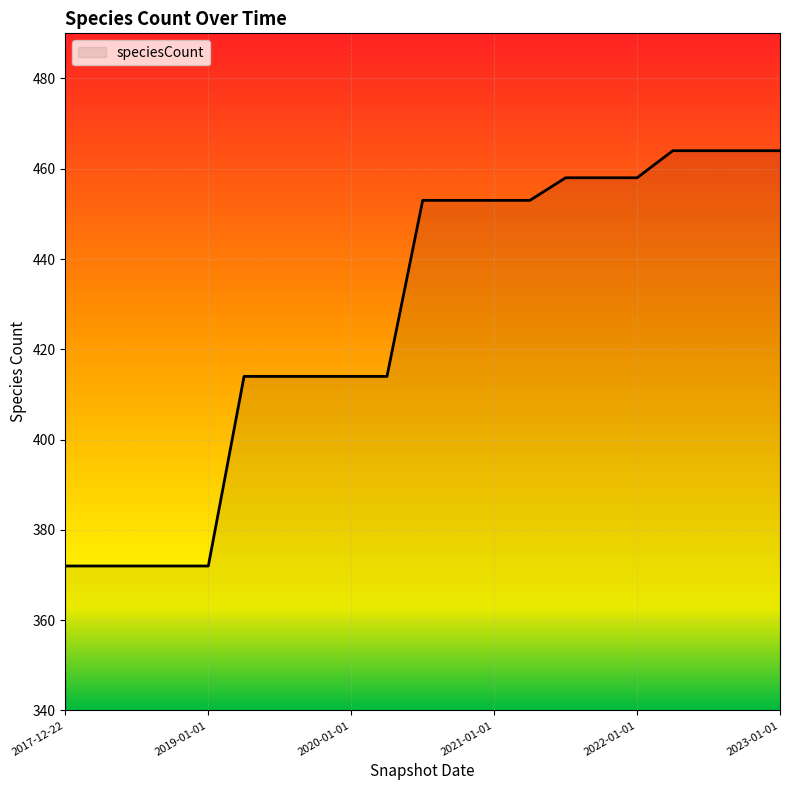

What is the difference between the maximum and minimum values?

92